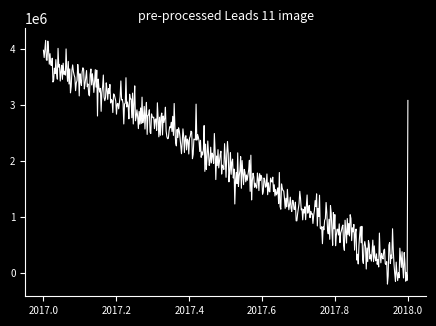

What is the greatest value displayed?

4147061.1